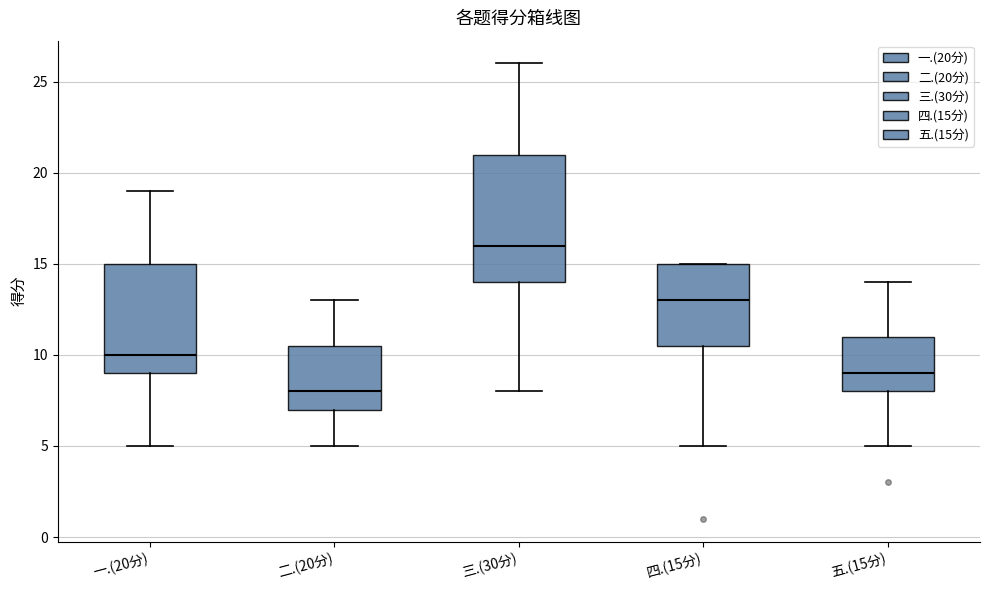

Which box's median line is the highest?

三.(30分)